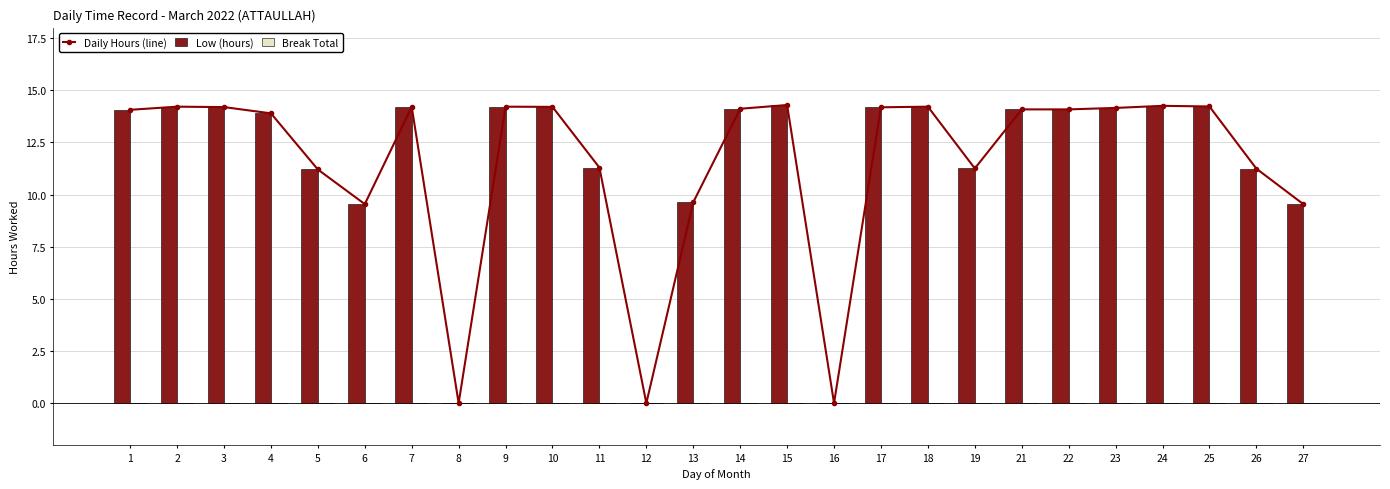

At 3, list the series in order from smallest to largest.

Break Total, Daily Hours (line), Low (hours)